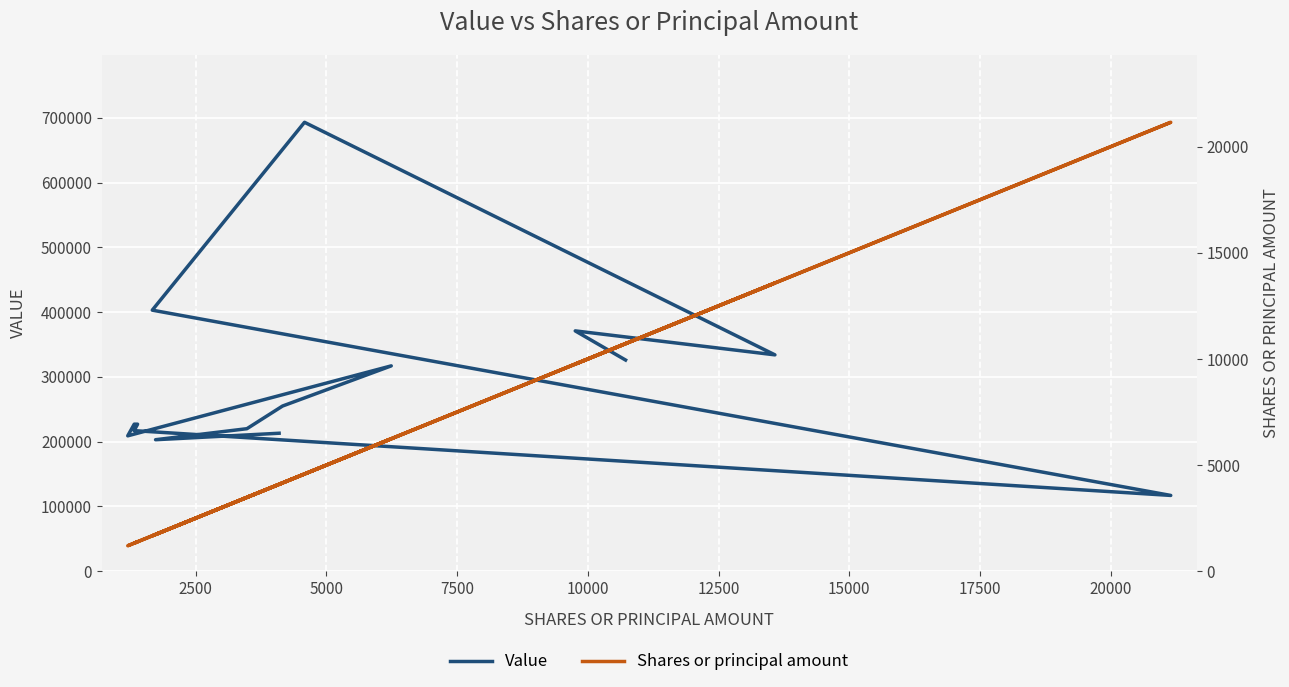

True or false: Value and Shares or principal amount cross at least once.

False